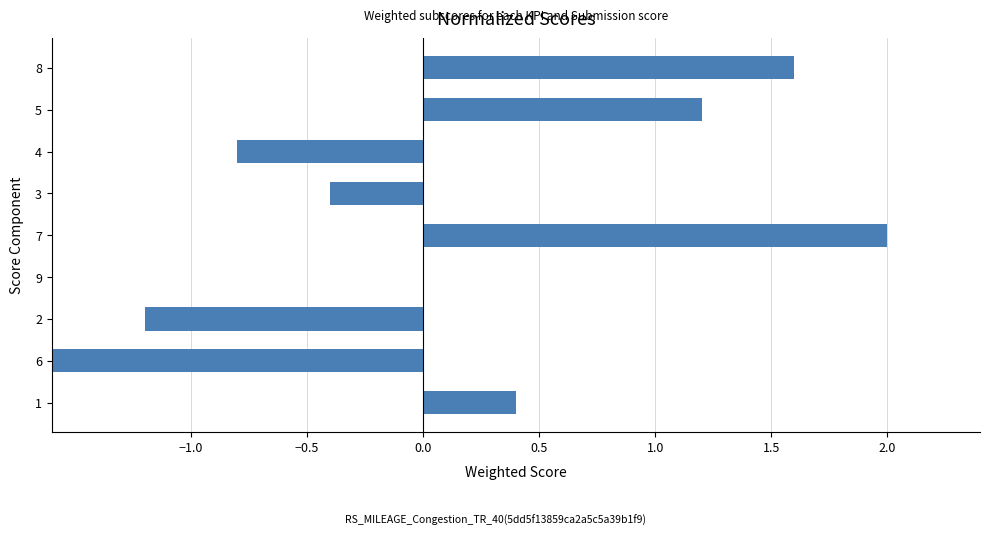

Which has a higher value, 1 or 7?

7